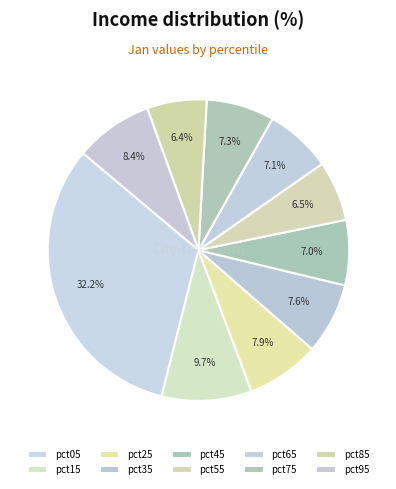

Is pct45 the majority of the pie?

No